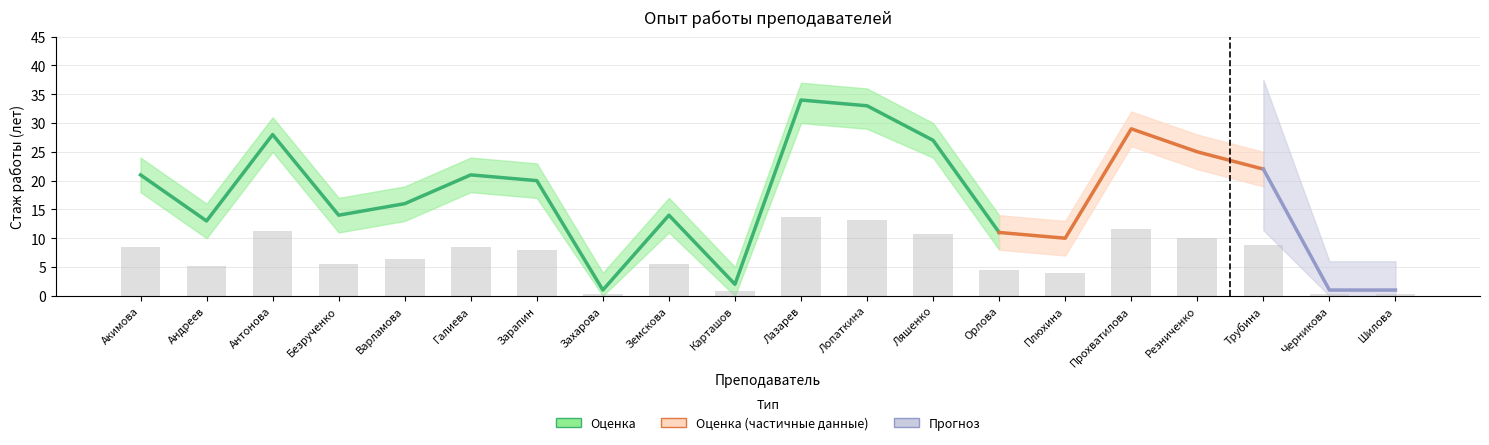

What is the value of the Нижняя граница bar at the 11th from the left?

30